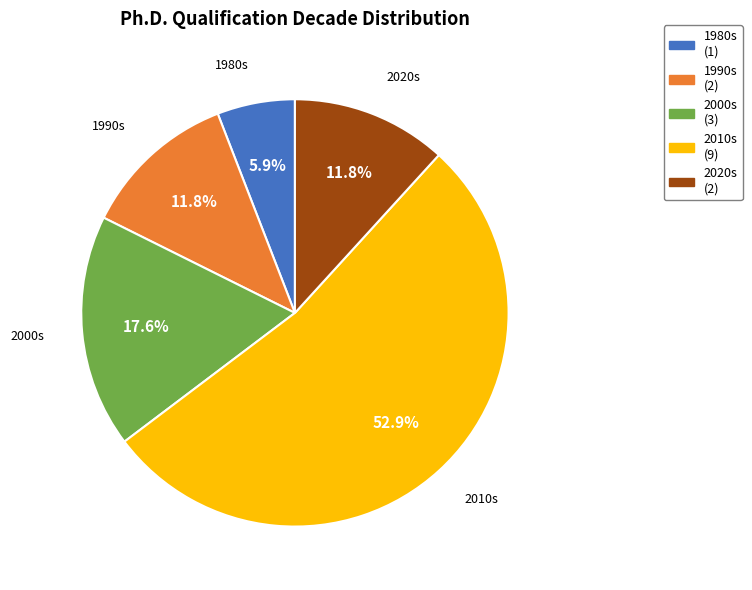

Is there any slice that represents more than half of the pie?

Yes